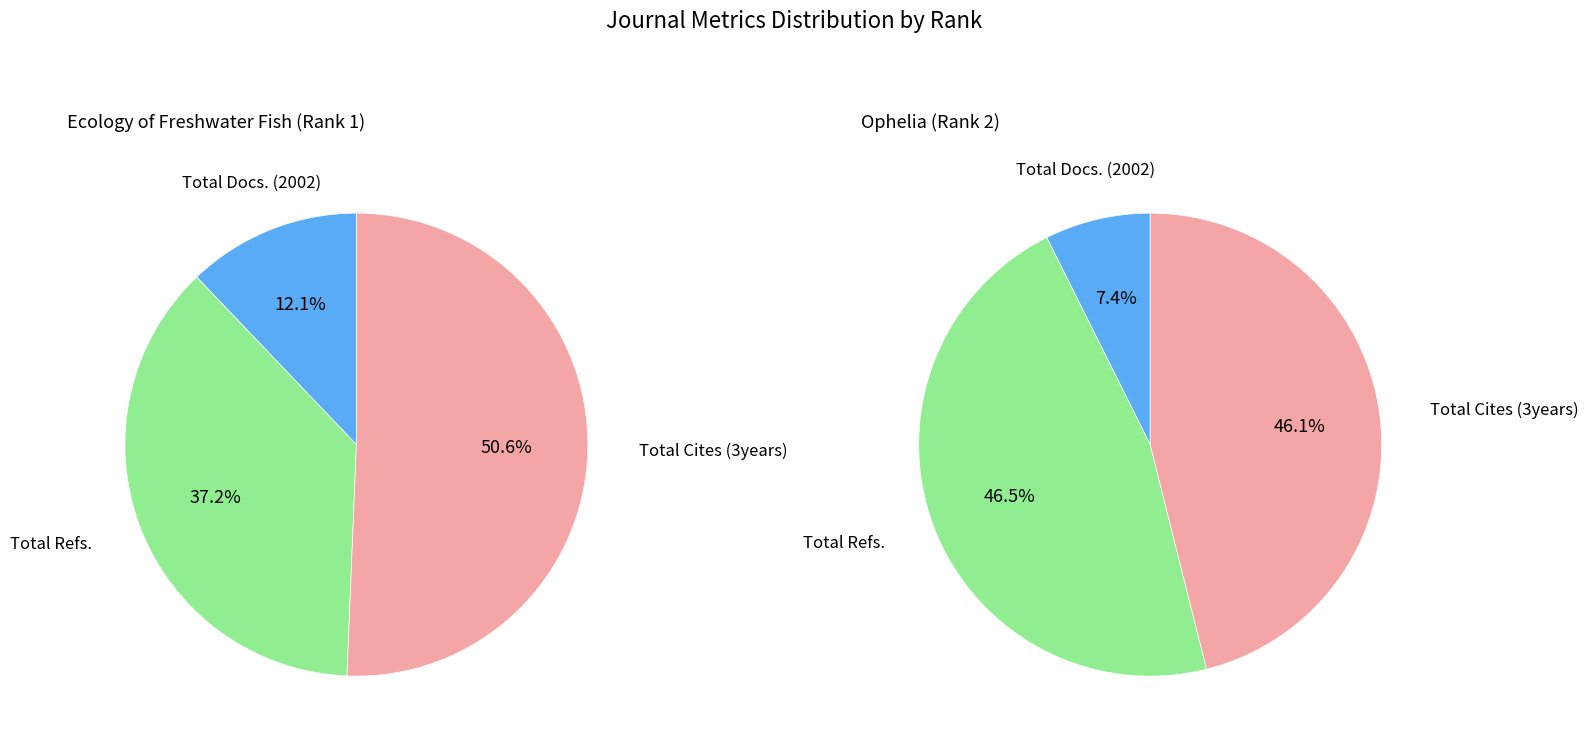

Which category has the biggest portion of the pie?

Total Cites (3years)